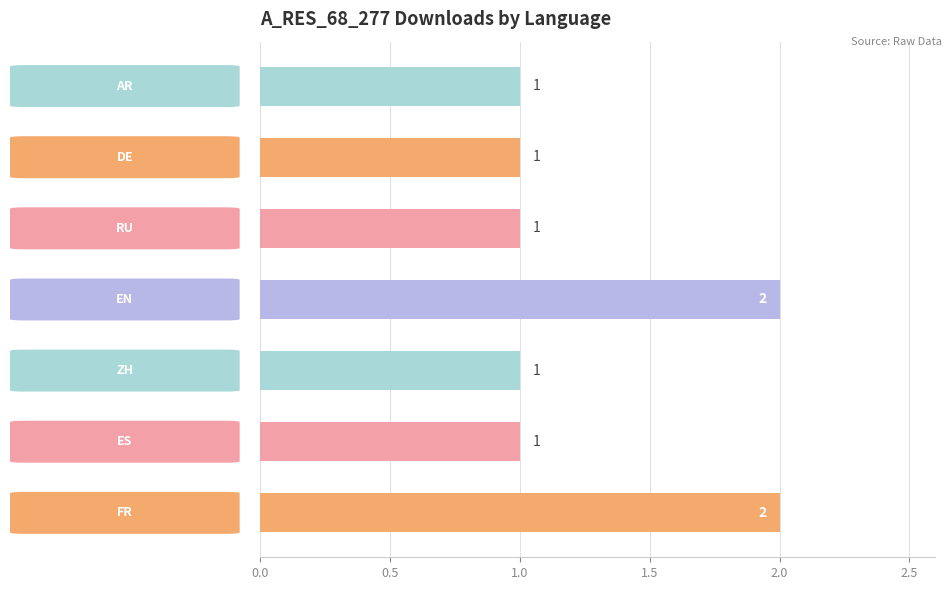

Approximately how many times larger is the value at ZH compared to AR?

1.0